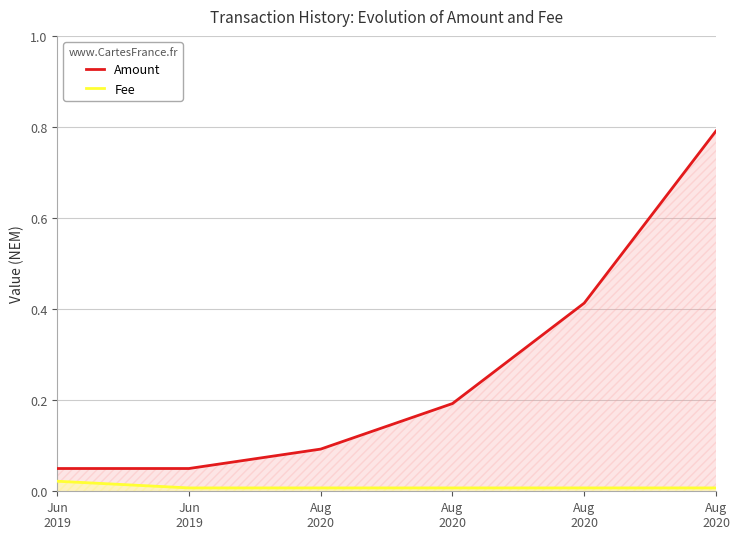

Does the chart display data point markers on the line(s)?

No